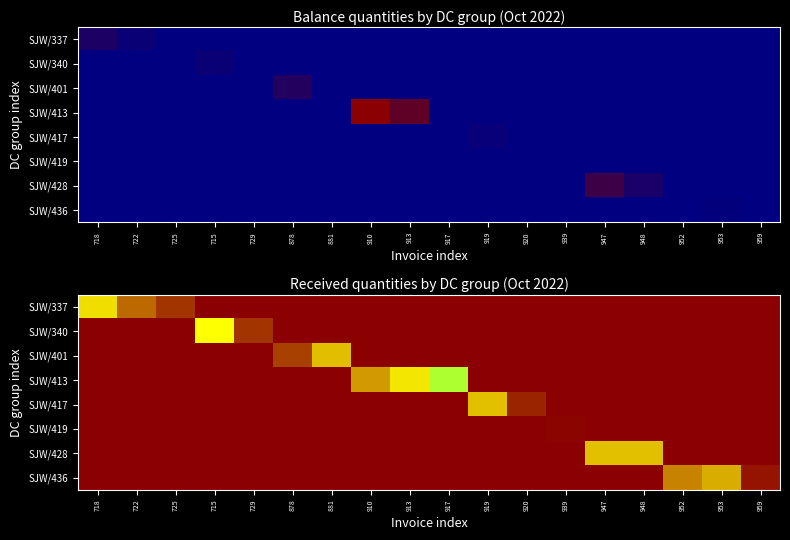

Which series changed the most between 878 and 920?

SJW/401